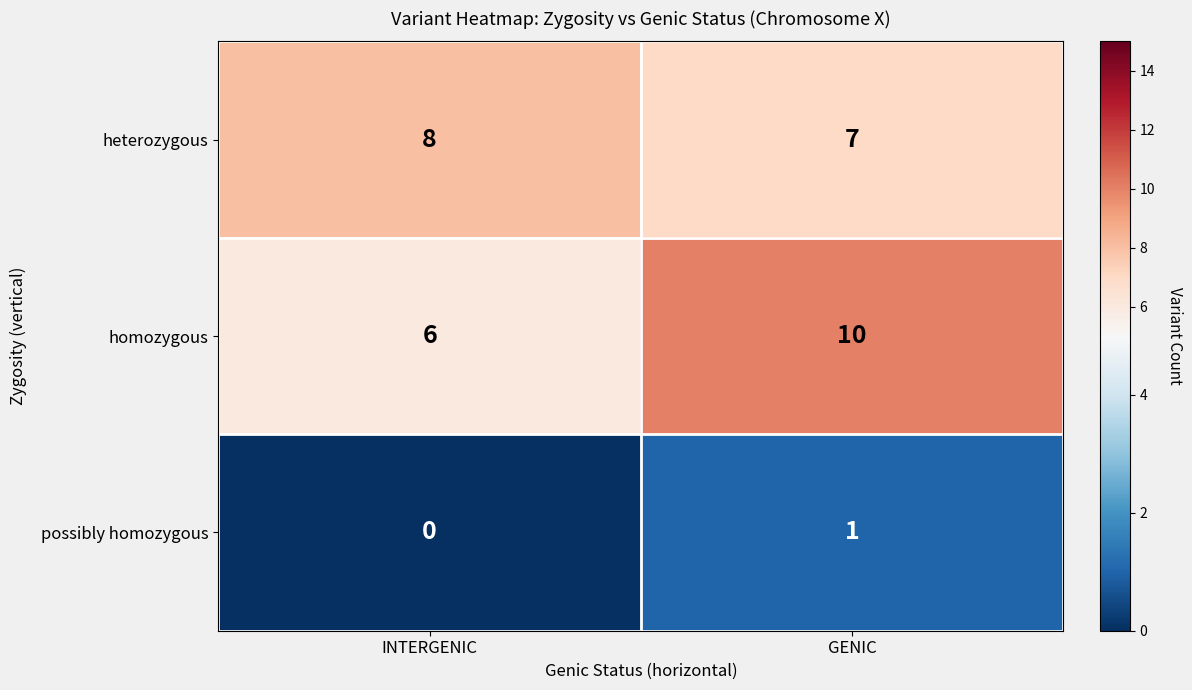

What is the spread (max minus min) of values at INTERGENIC?

8